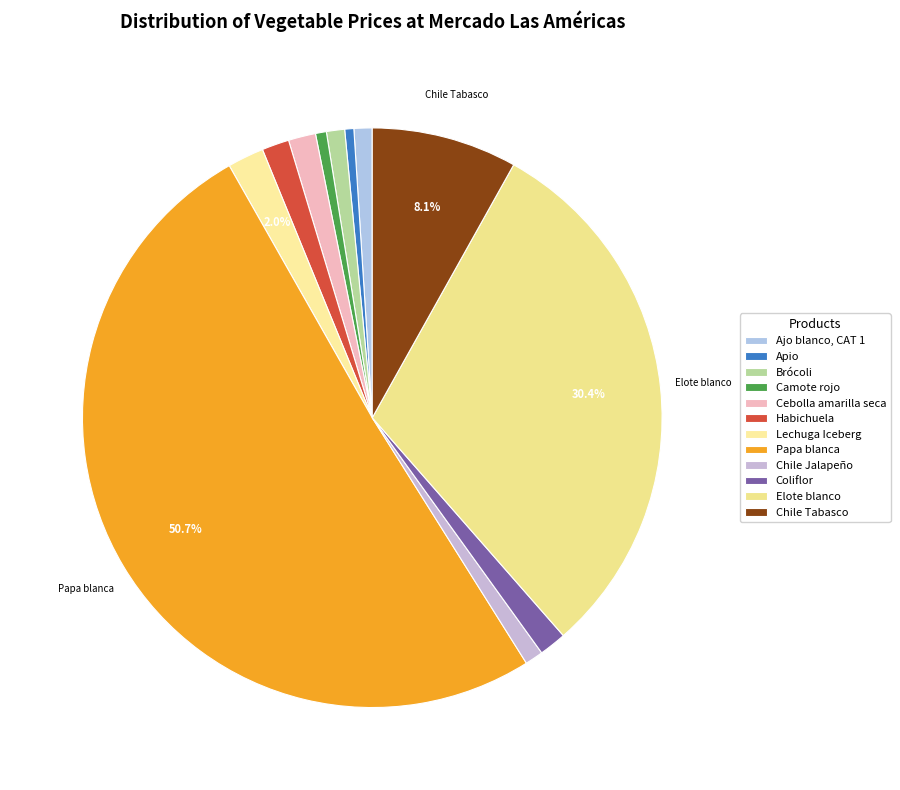

True or false: Elote blanco accounts for 30% of the total.

True